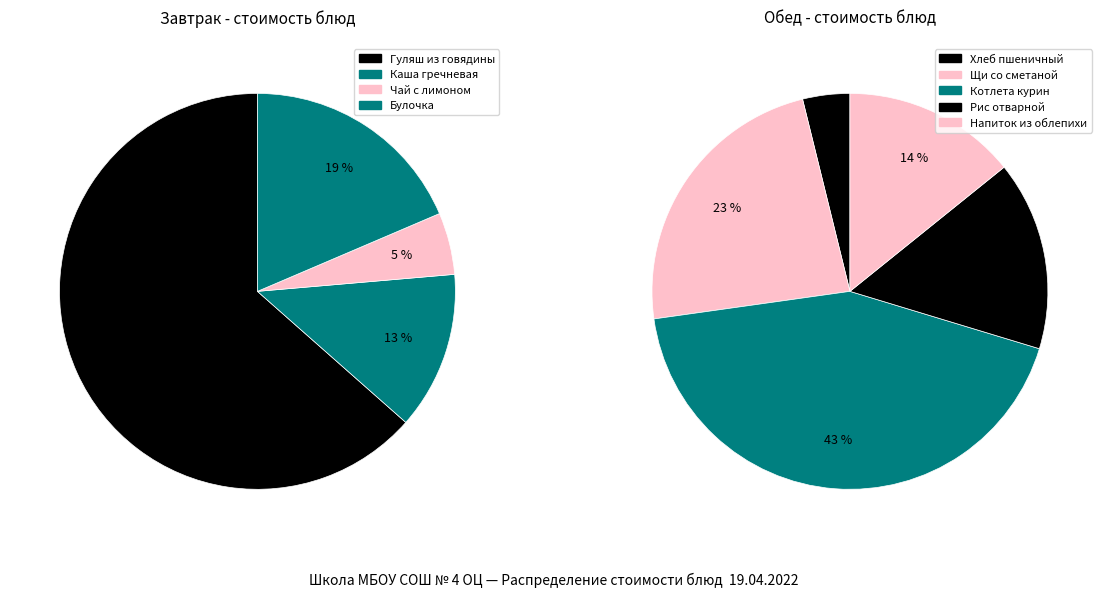

Is there any slice that represents more than half of the pie?

No